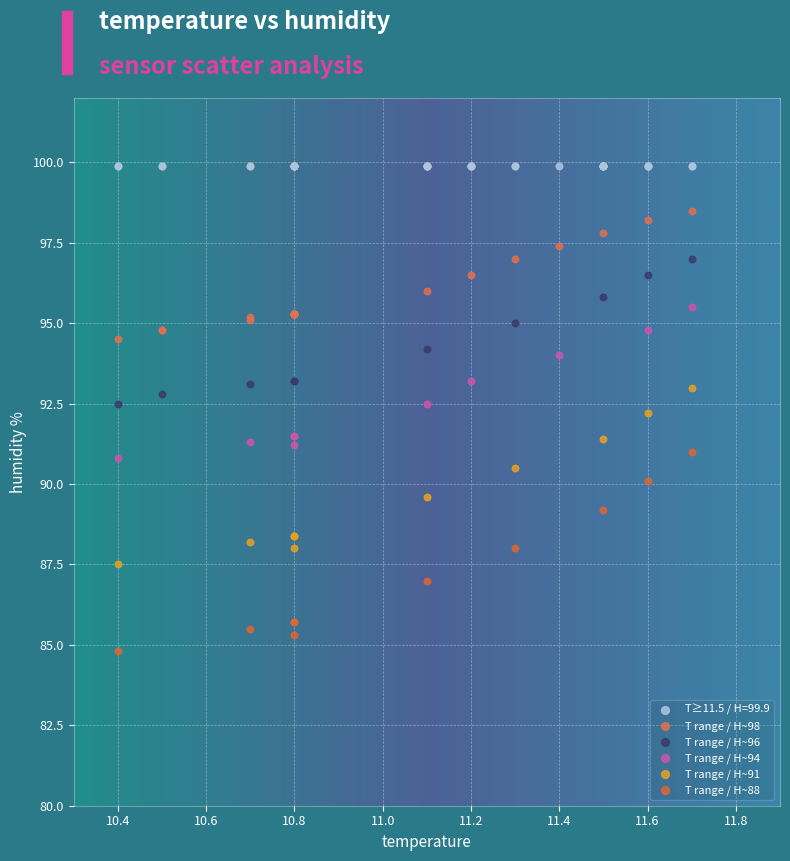

Which series contains the highest Y value?

T≥11.5 / H=99.9